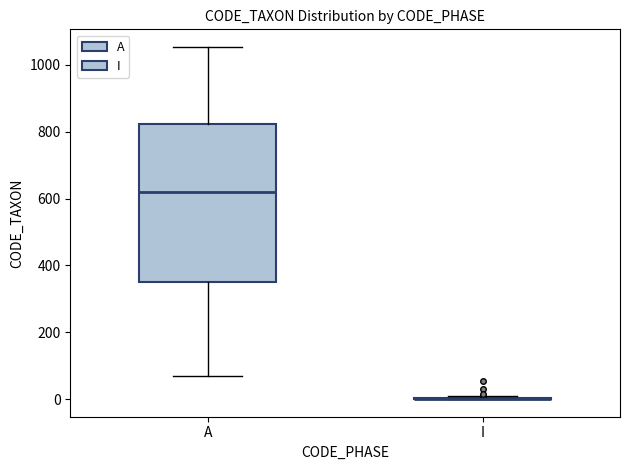

Reading left to right, transcribe this box plot: for each box, give where its median line is, the range the box spans, and where its two whiskers end, as read against the y-axis. The values are not printed on the chart, so give them approximately, as read against the axis.

A: median 620, box 360 to 820, whiskers 60 to 1060
I: box collapsed to a line at 0, whiskers 0 to 0